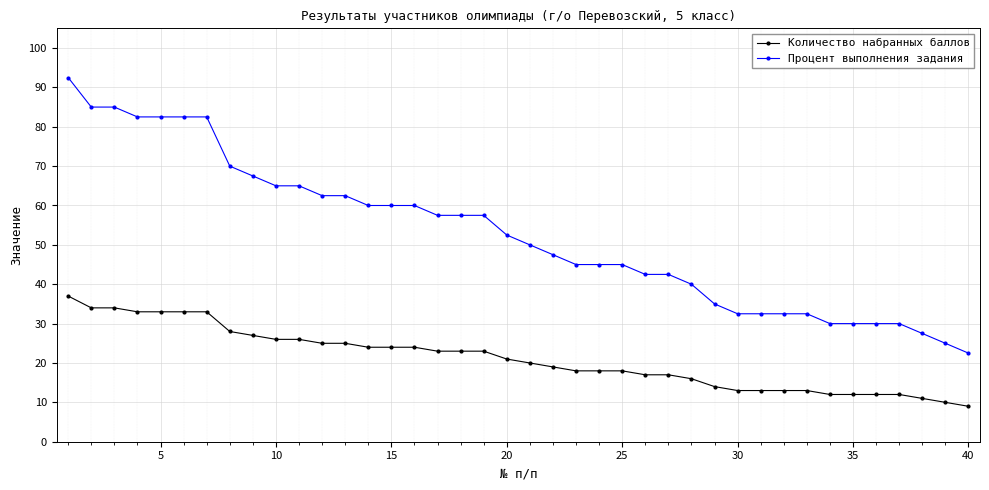

List the series in order of their peak value, highest first.

Процент выполнения задания, Количество набранных баллов